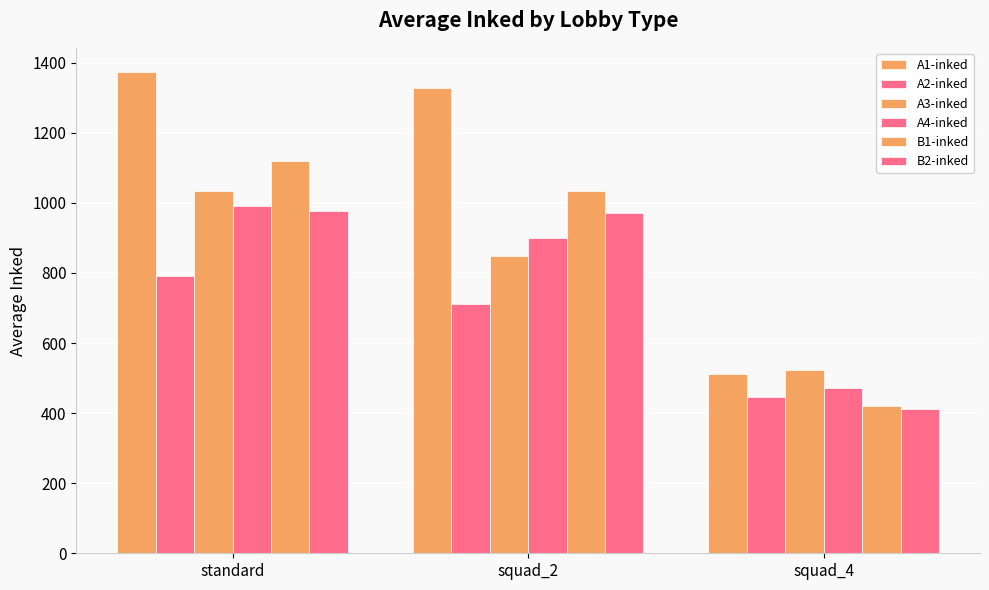

How many distinct data groups are displayed?

6